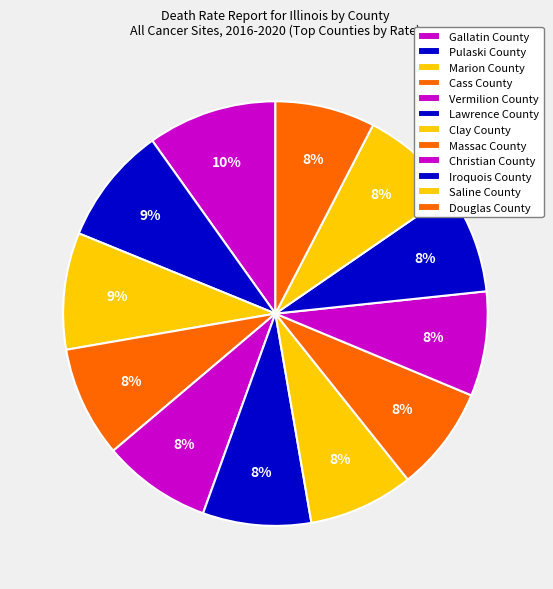

What is the ratio of the value at Lawrence County to the value at Douglas County?

1.1